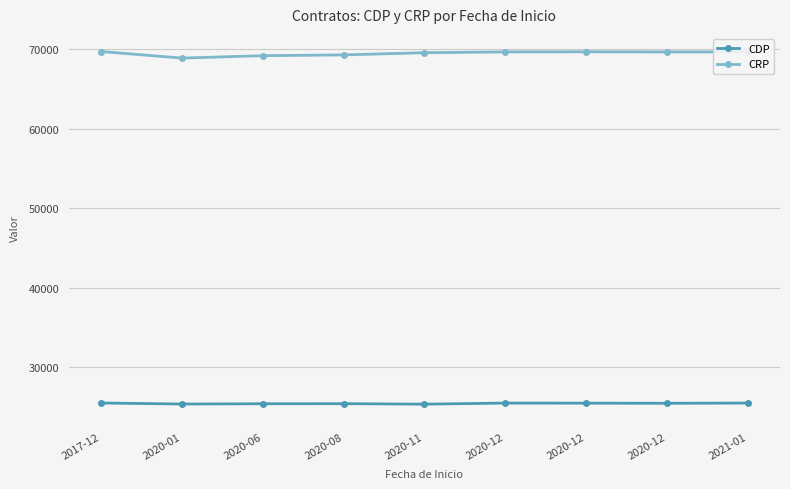

How many values in the CDP series are below 25480?

4